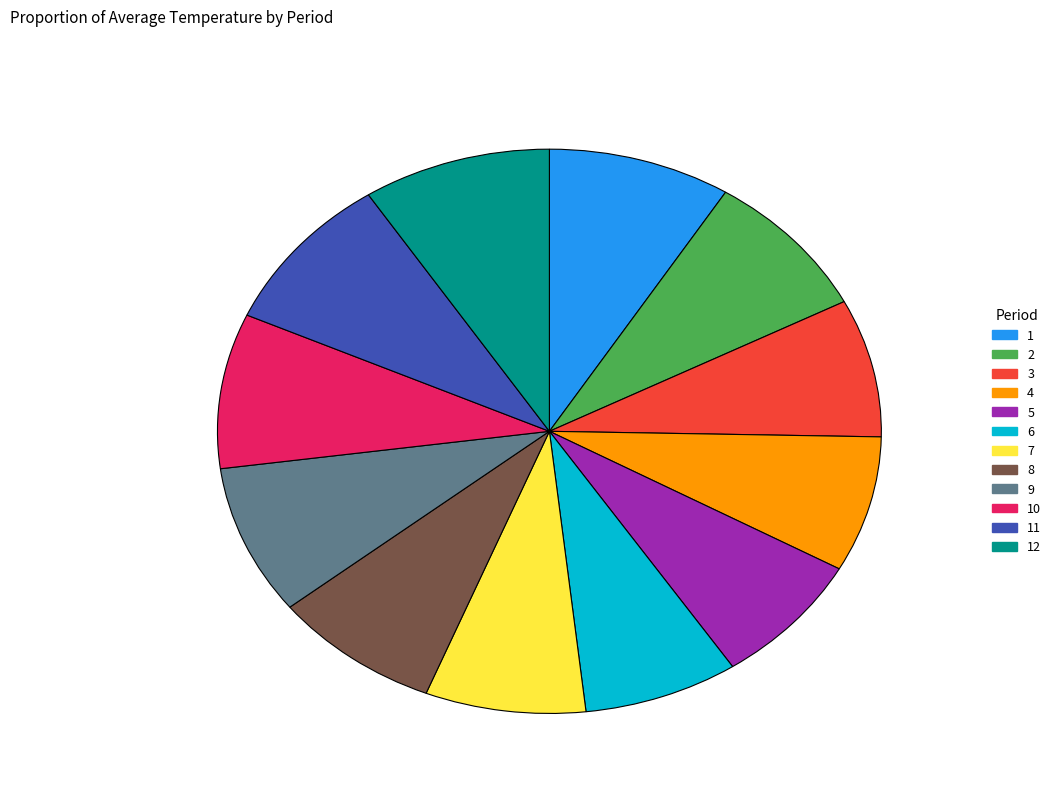

Which has a higher value, 5 or 8?

8